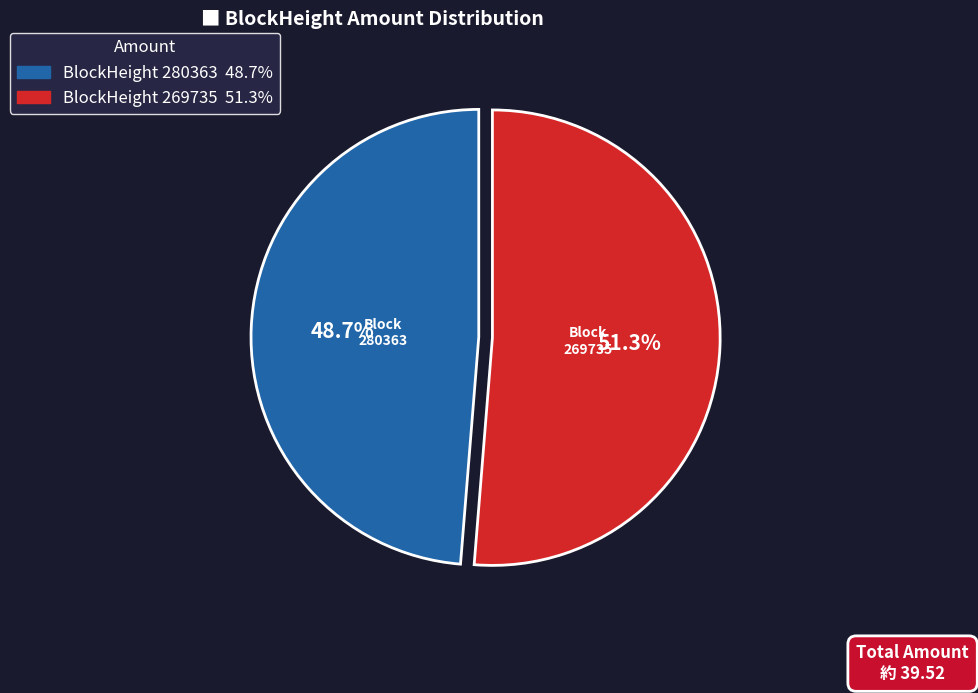

Does any single category account for the majority?

Yes